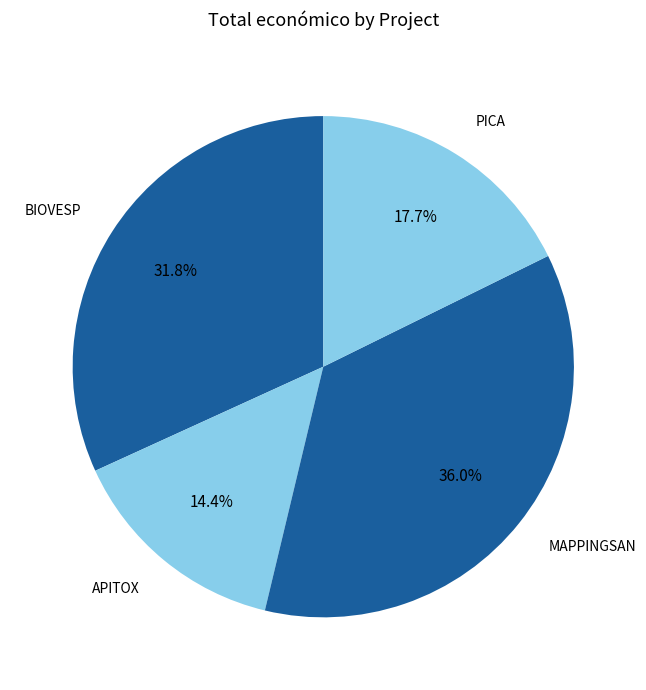

Is it true that PICA is 18% of the pie?

True